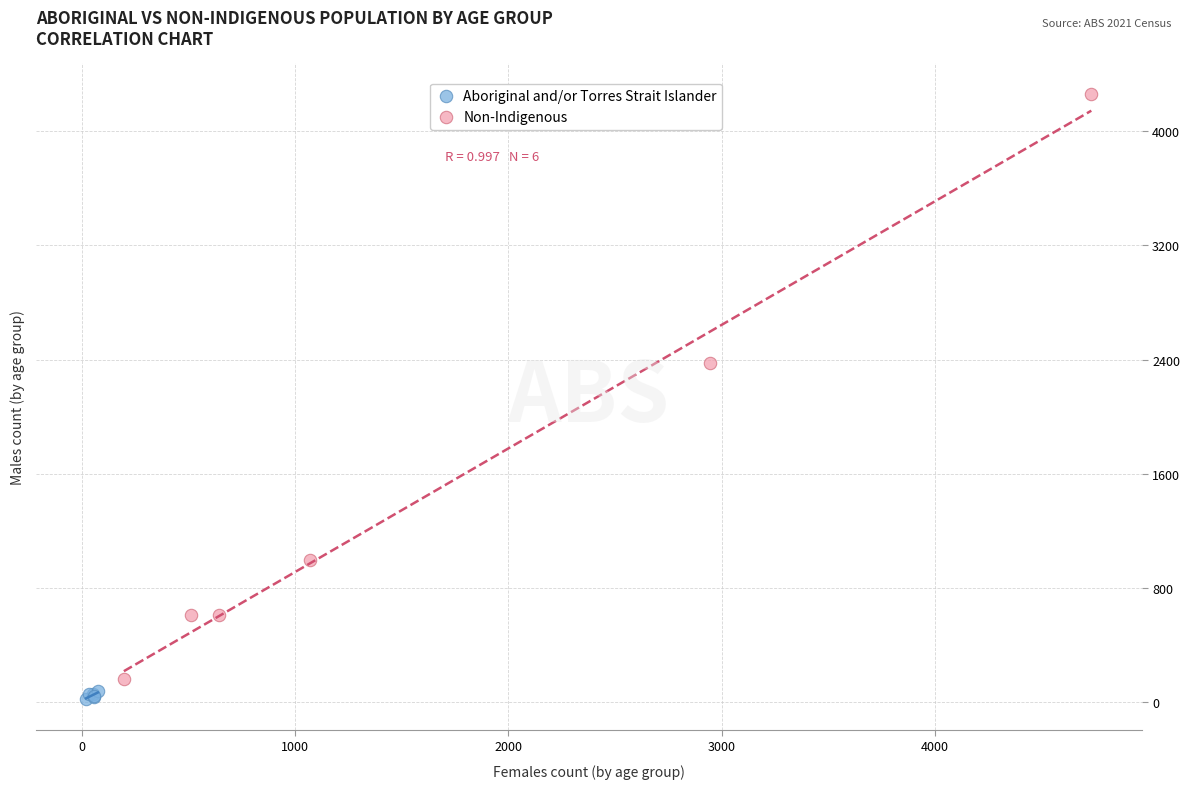

Which series reaches the maximum Y coordinate?

Non-Indigenous